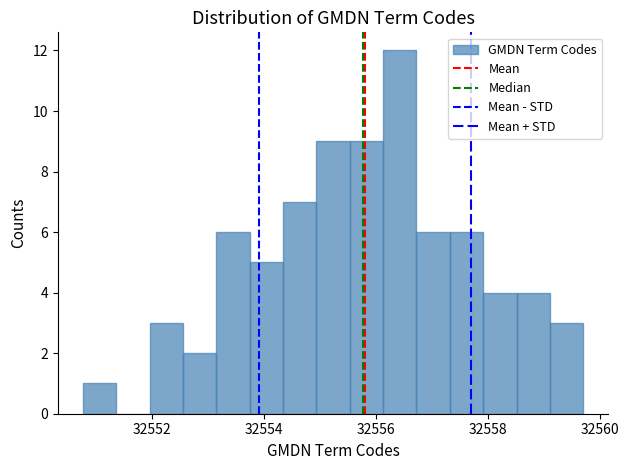

Read against the x-axis, roughly where is the centre of the tallest bar?

32556.4